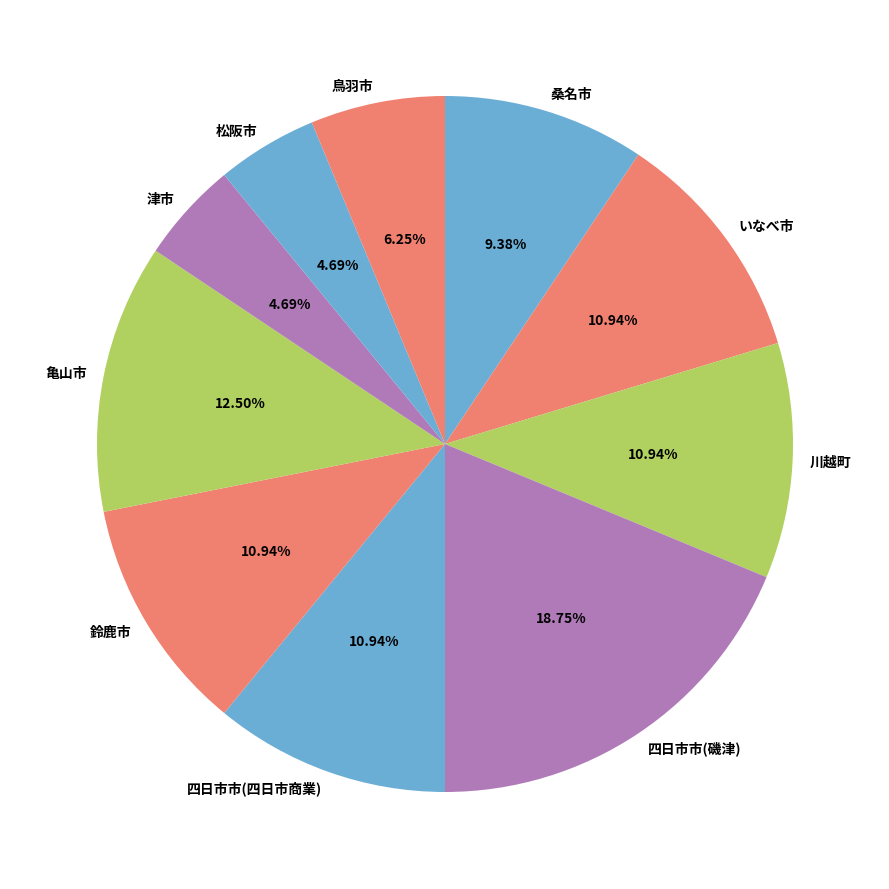

Is it true that 四日市市(四日市商業) is 5% of the pie?

False